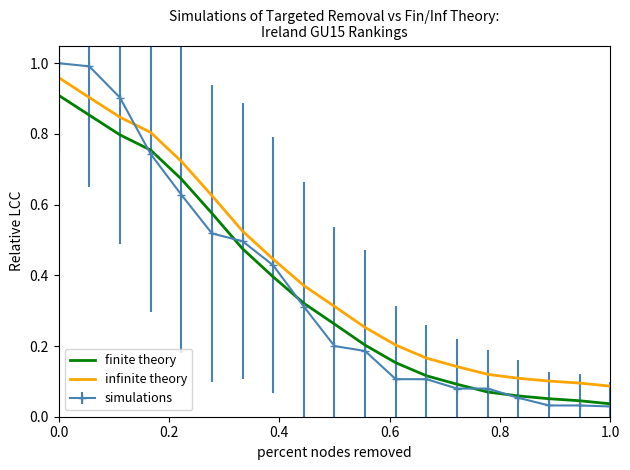

True or false: finite theory and infinite theory cross at least once.

False